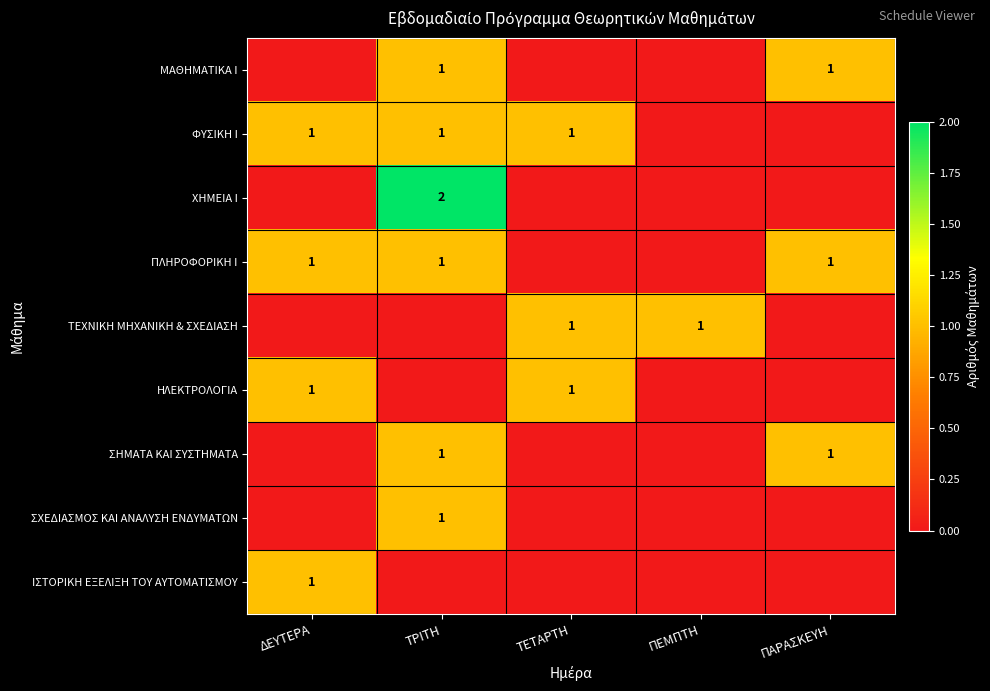

The ΣΗΜΑΤΑ ΚΑΙ ΣΥΣΤΗΜΑΤΑ series shows 1 at ΠΑΡΑΣΚΕΥΗ. True or false?

True